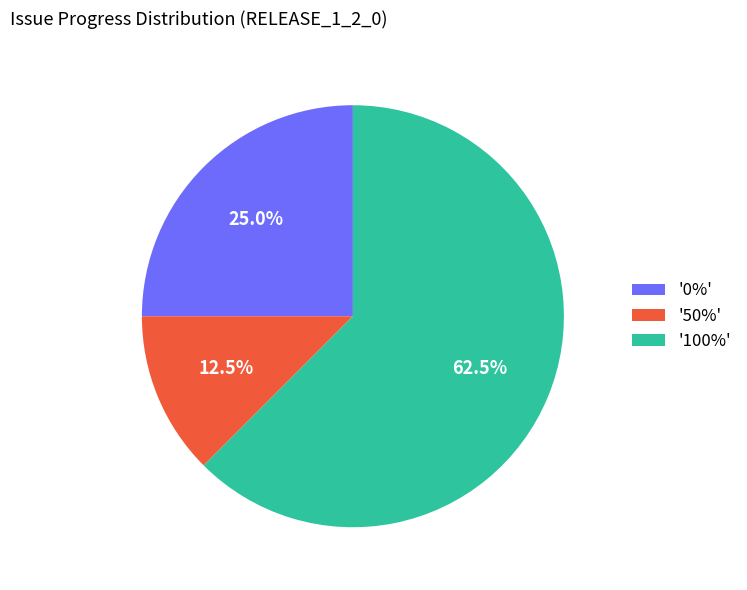

Which category has the biggest portion of the pie?

'100%'